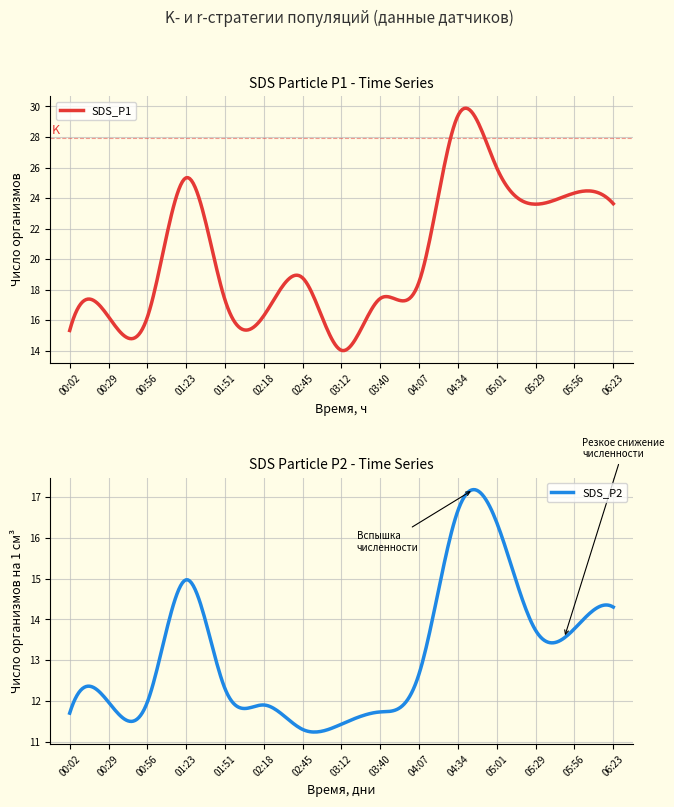

Where is SDS_P1 nearest to the value 21?

02:45